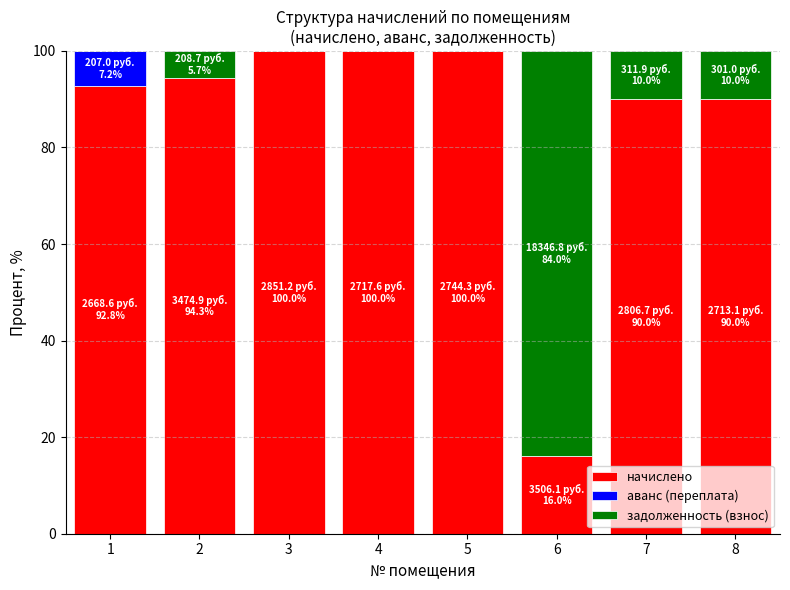

Reading left to right, list the values for the начислено series.

1=92.8	2=94.3	3=100.0	4=100.0	5=100.0	6=16.0	7=90.0	8=90.0